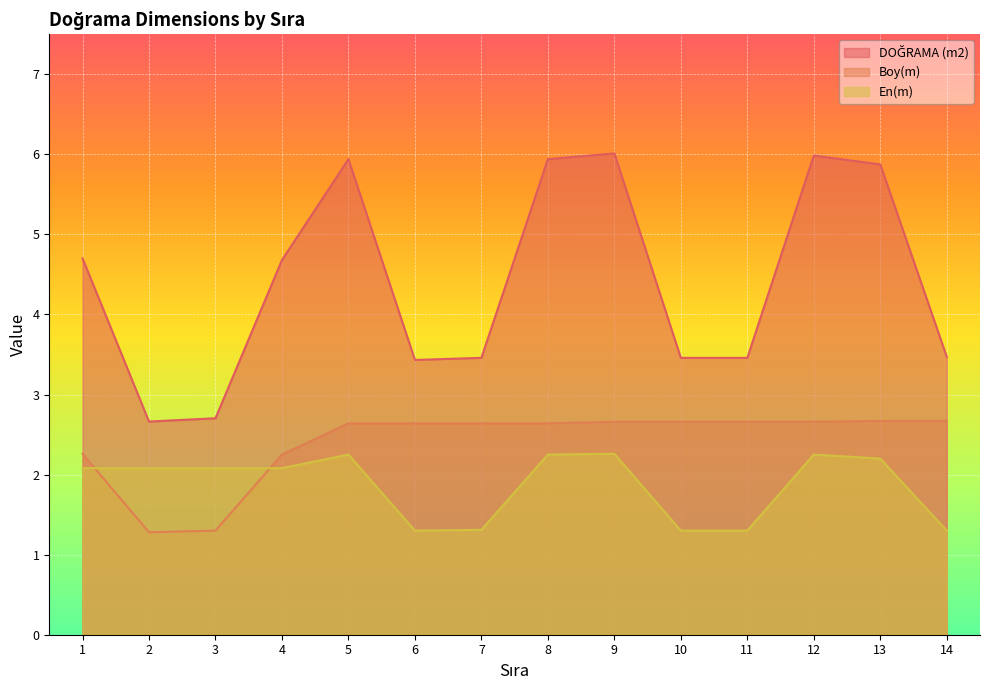

At which category does the chart reach its minimum across all series?

2